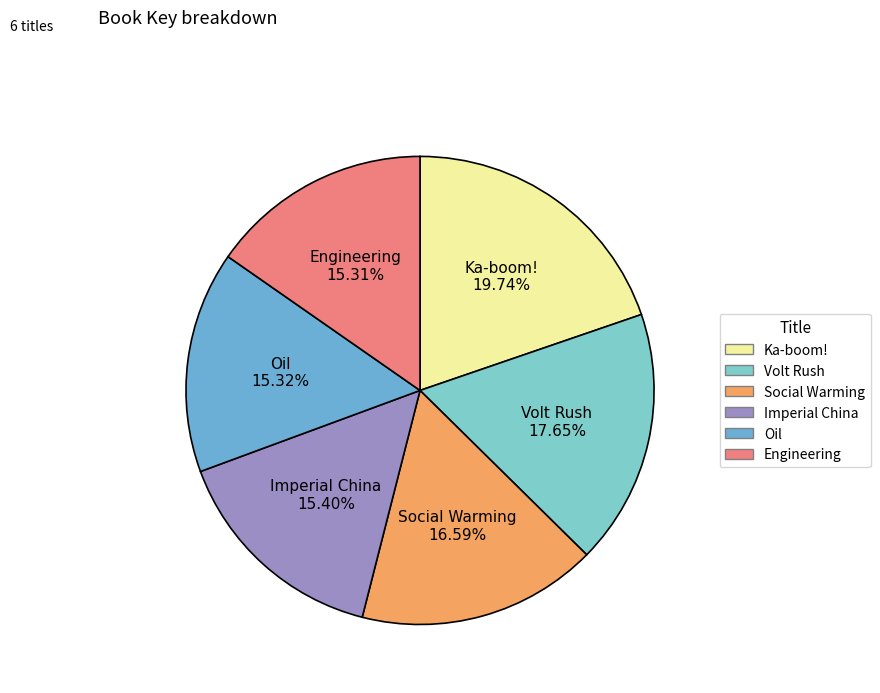

Does any single category account for the majority?

No